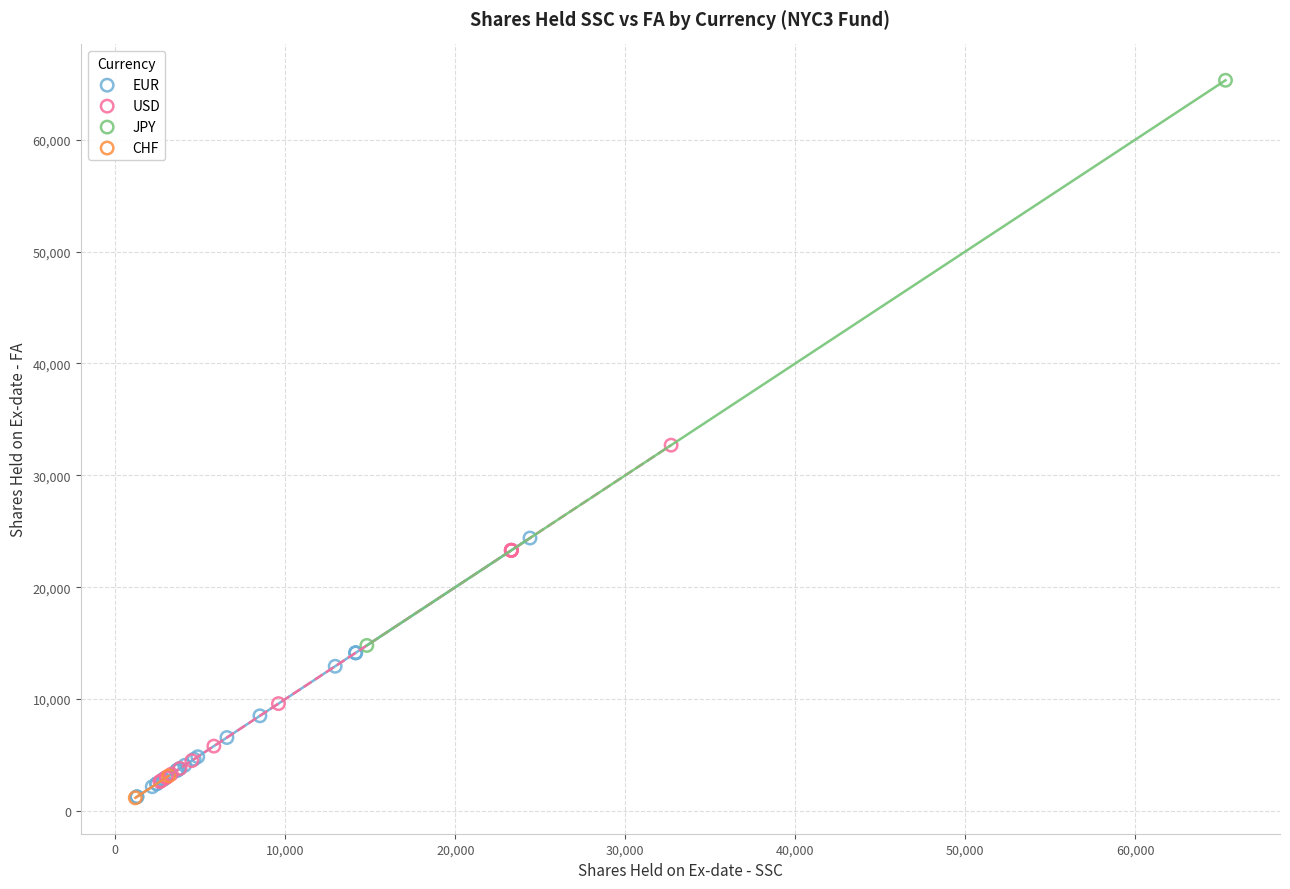

What are all the series names shown in the legend?

EUR, USD, JPY, CHF